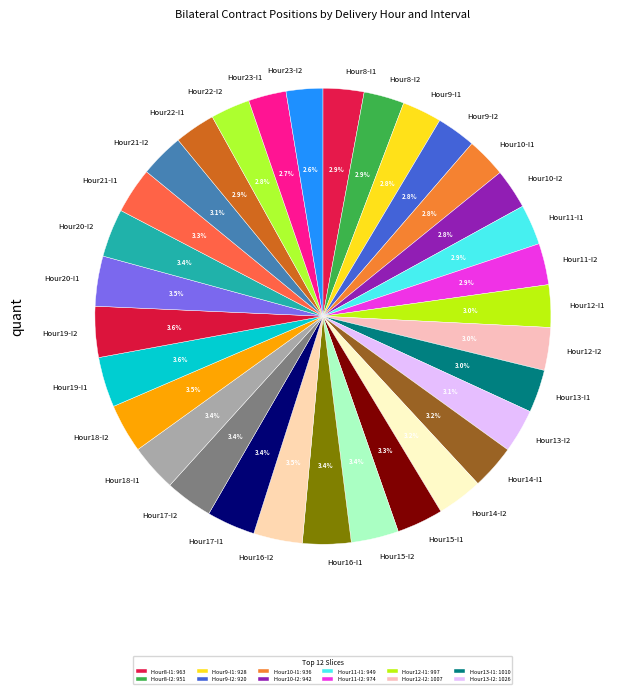

Is there a majority slice in this chart?

No